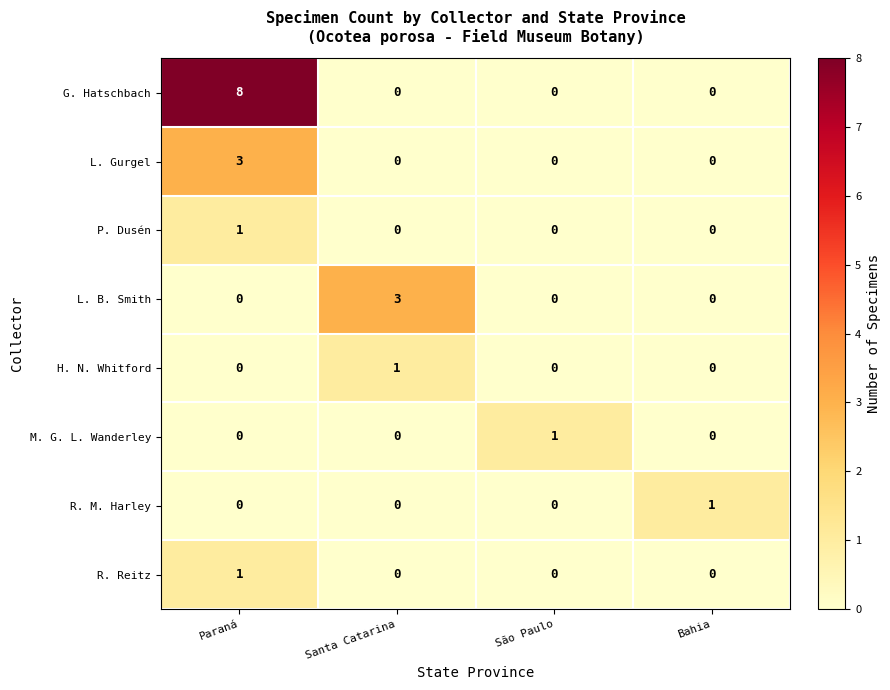

Is it true that L. B. Smith equals 3 at Santa Catarina?

True